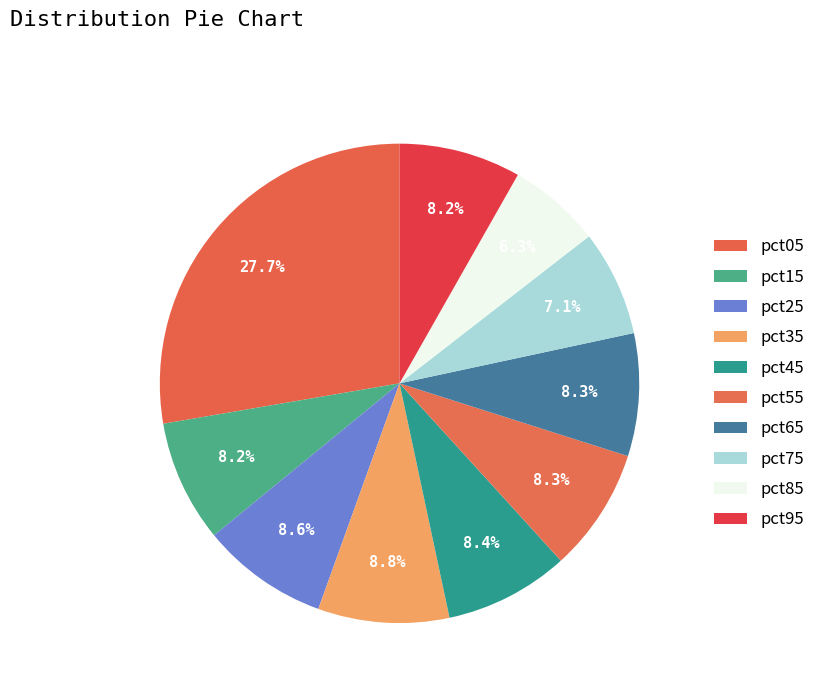

Rank the categories by value from lowest to highest.

pct85, pct75, pct95, pct15, pct65, pct55, pct45, pct25, pct35, pct05